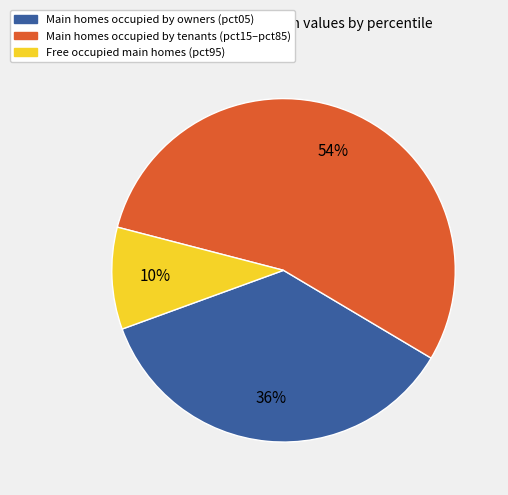

How many slices are in this pie chart?

3